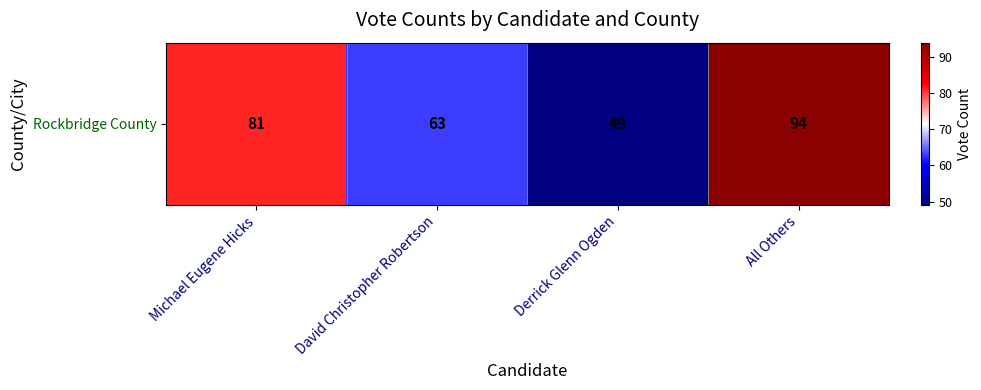

What is the sum of all values?

287